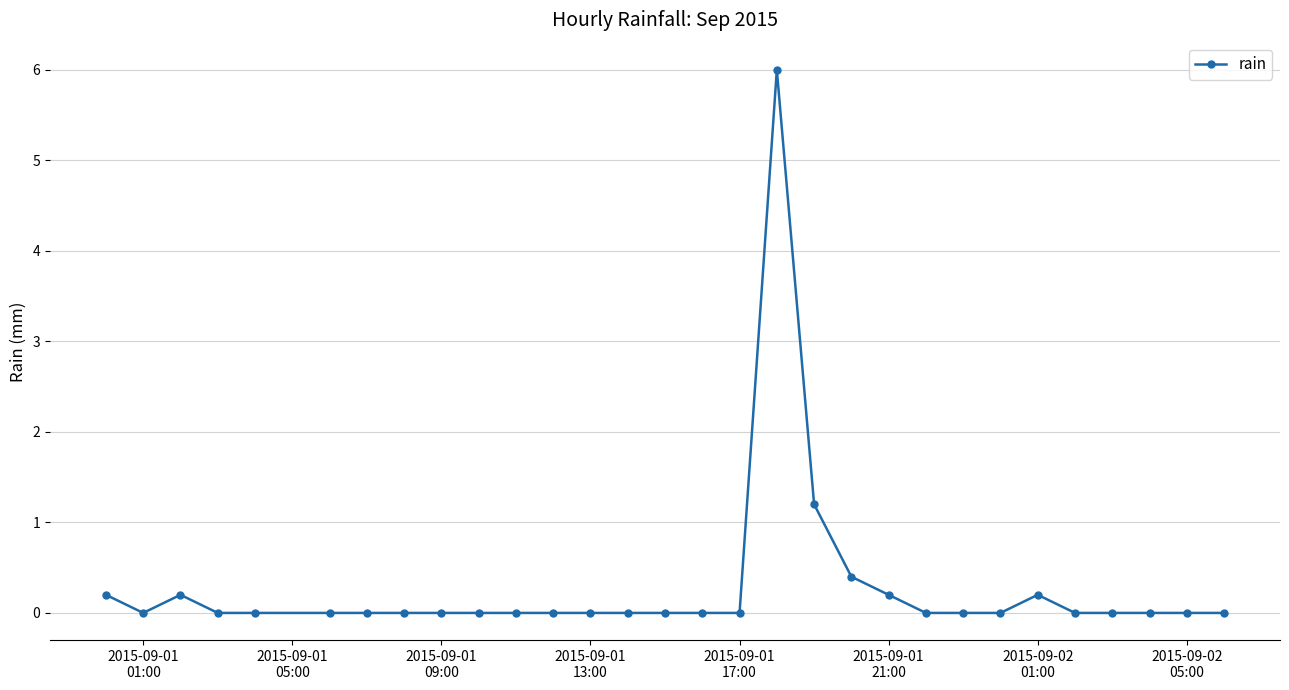

Reading right to left, what are all the values shown in this chart?

0.0	0.0	0.0	0.0	0.0	0.2	0.0	0.0	0.0	0.2	0.4	1.2	6.0	0.0	0.0	0.0	0.0	0.0	0.0	0.0	0.0	0.0	0.0	0.0	0.0	0.0	0.0	0.2	0.0	0.2